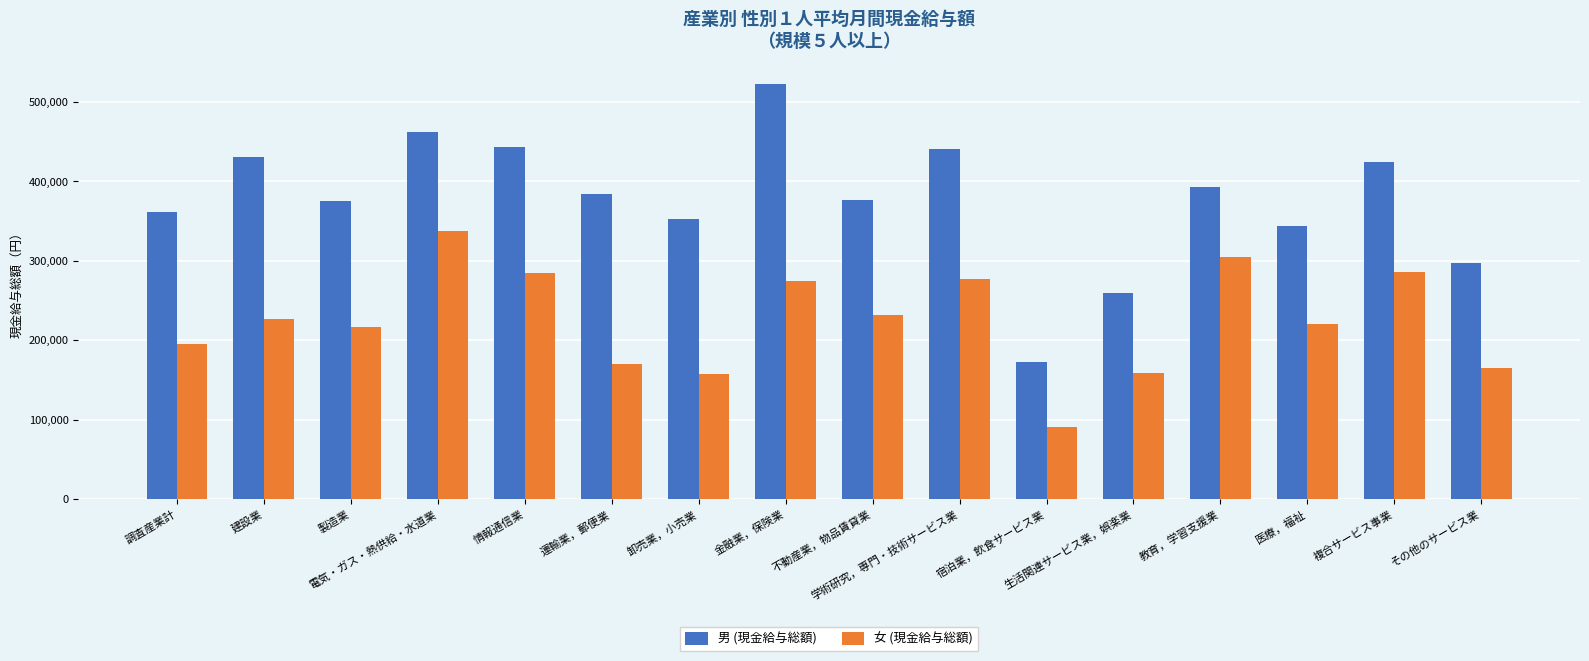

What is the label of the 16th bar from the right?

調査産業計